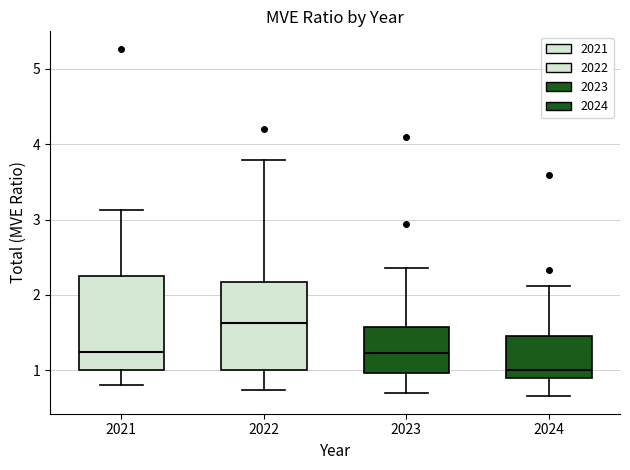

Reading left to right, transcribe this box plot: for each box, give where its median line is, the range the box spans, and where its two whiskers end, as read against the y-axis. The values are not printed on the chart, so give them approximately, as read against the axis.

2021: median 1.2, box 1.0 to 2.3, whiskers 0.8 to 3.1
2022: median 1.6, box 1.0 to 2.2, whiskers 0.7 to 3.8
2023: median 1.2, box 1.0 to 1.6, whiskers 0.7 to 2.4
2024: median 1.0, box 0.9 to 1.5, whiskers 0.7 to 2.1